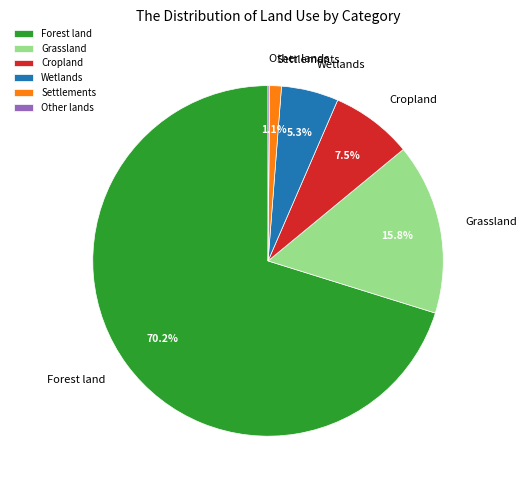

What percentage is the Grassland slice, to the nearest percent?

16%